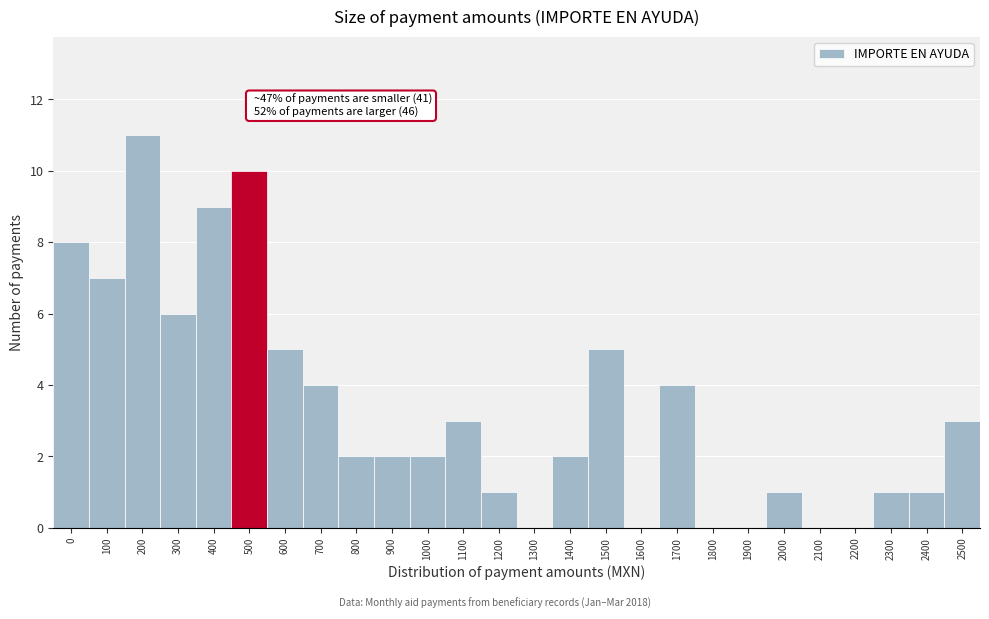

Reading left to right, what are all the values shown in this chart?

0=8	100=7	200=11	300=6	400=9	500=10	600=5	700=4	800=2	900=2	1000=2	1100=3	1200=1	1300=0	1400=2	1500=5	1600=0	1700=4	1800=0	1900=0	2000=1	2100=0	2200=0	2300=1	2400=1	2500=3